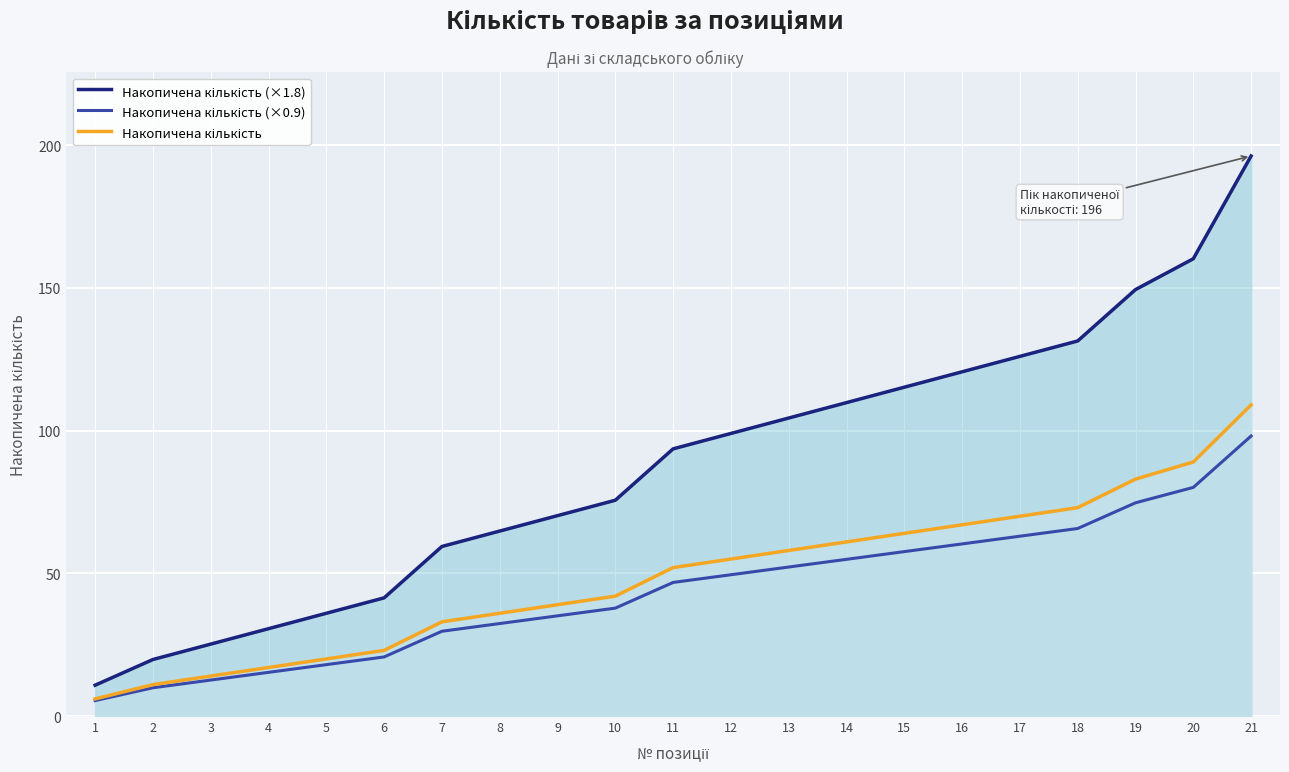

What is the value of the Накопичена кількість point at the 9th from the left?

39.0